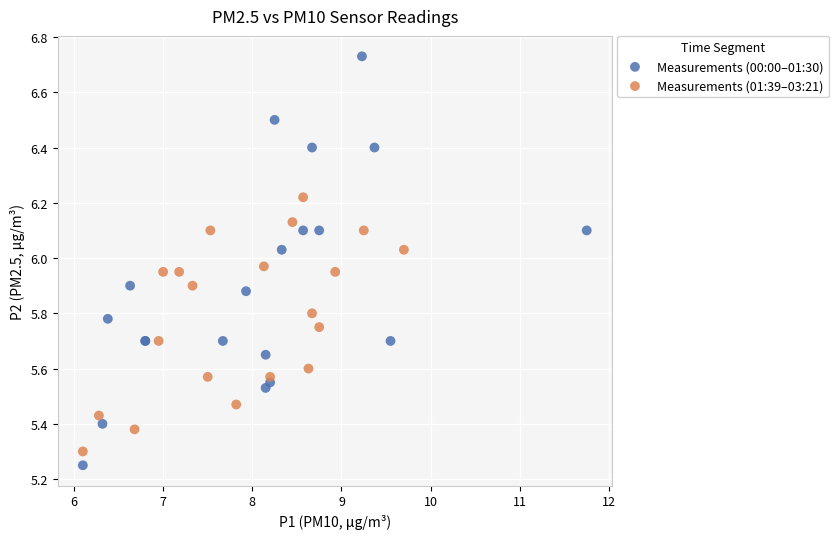

Which series contains the highest Y value?

Measurements (00:00–01:30)